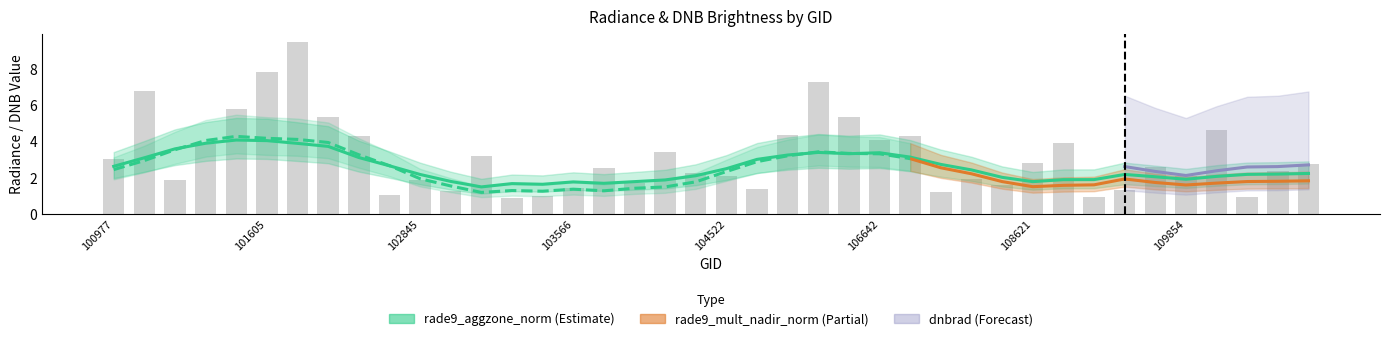

What are all the series names shown in the legend?

dnbrad, rade9_aggzone_norm, rade9_mult_nadir_norm